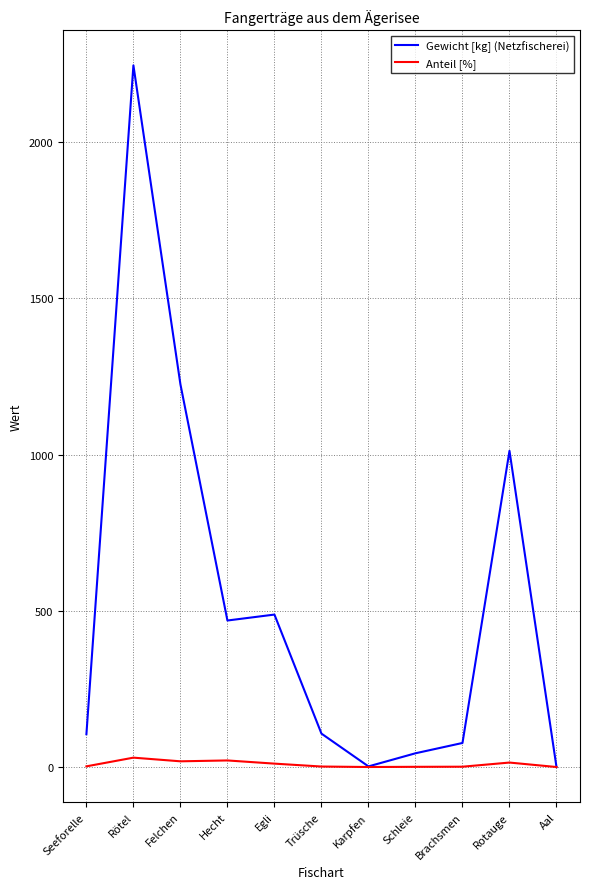

At which category is the sum across all series the highest?

Rötel